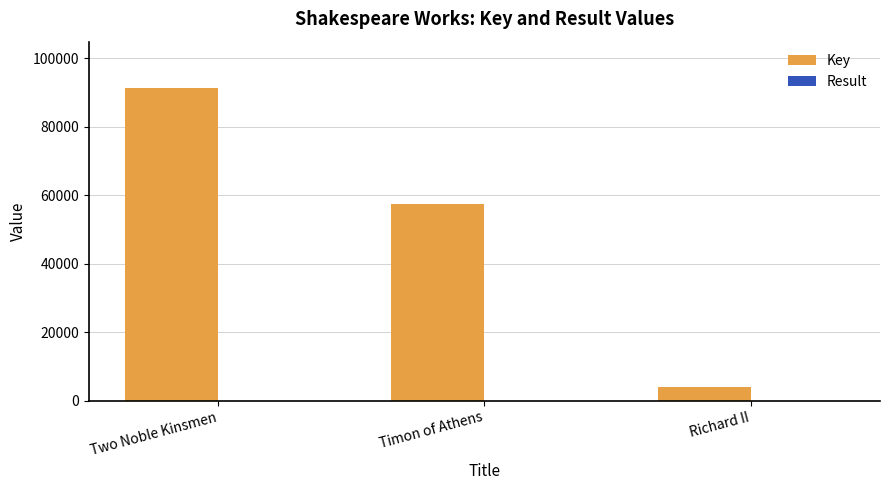

Is it true that Key equals 91235 at Two Noble Kinsmen?

True